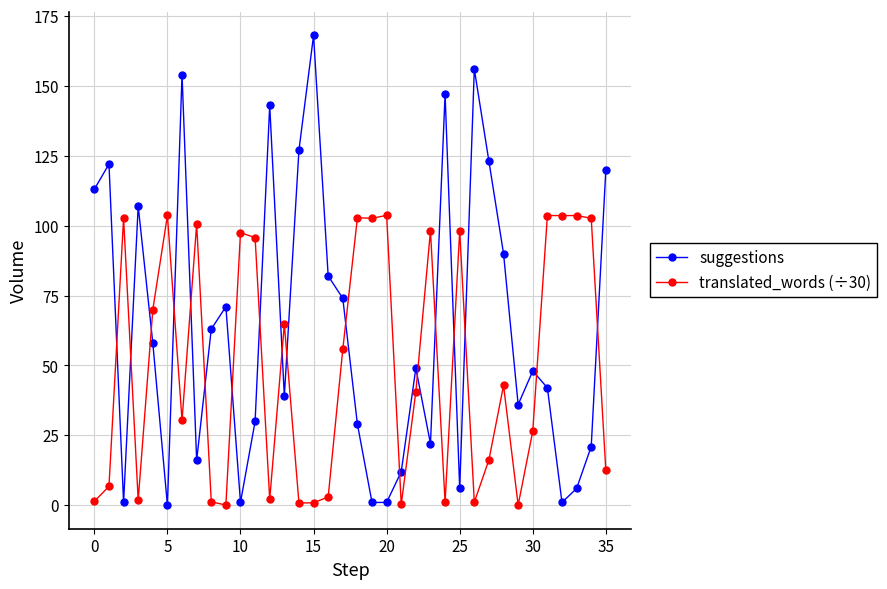

List the series in order of their peak value, highest first.

suggestions, translated_words (÷30)